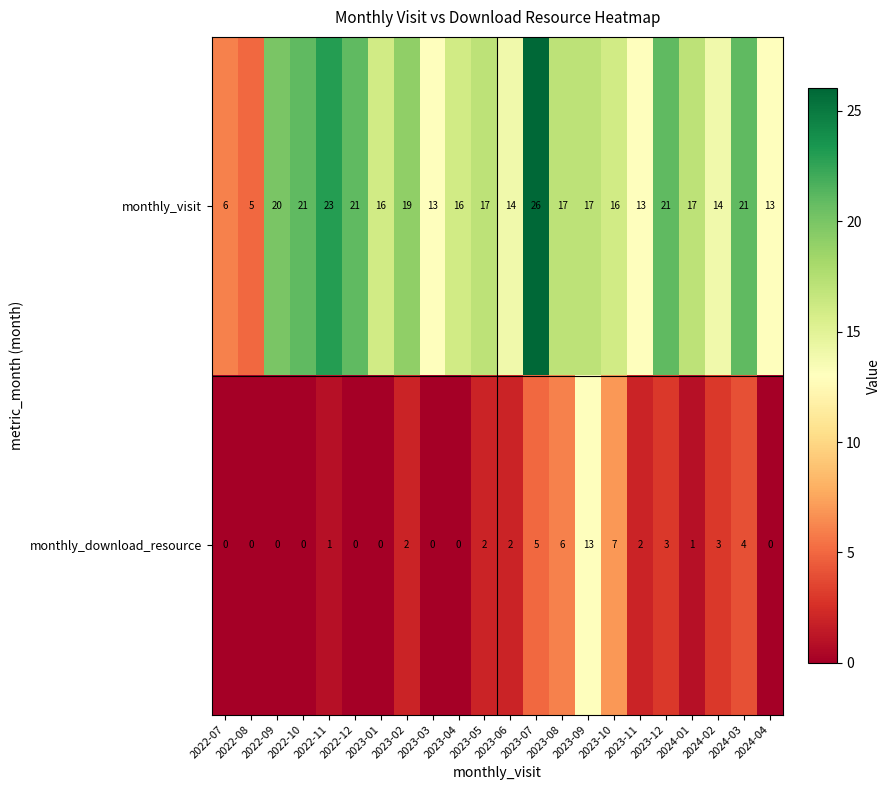

Which series has the widest spread of values?

monthly_visit